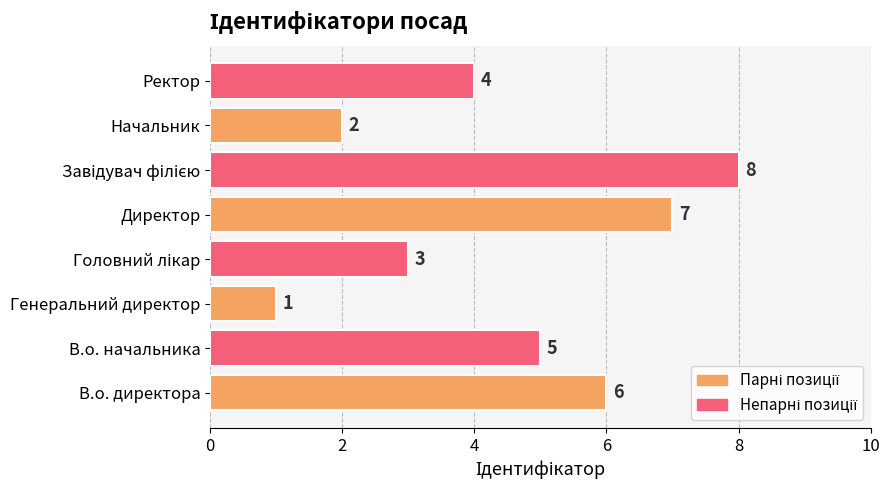

Are the bars horizontal?

Yes